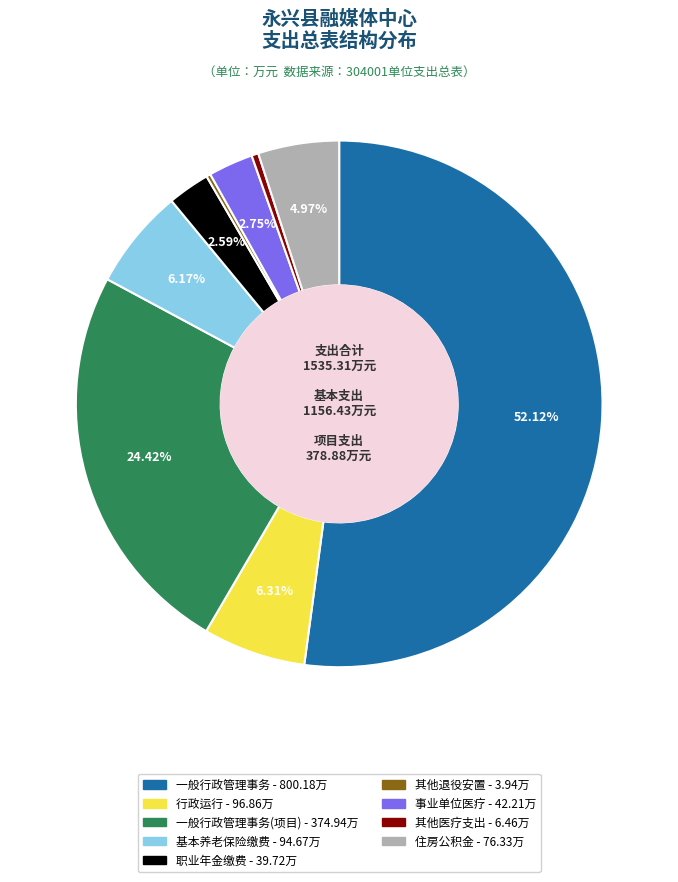

Is there a majority slice in this chart?

Yes